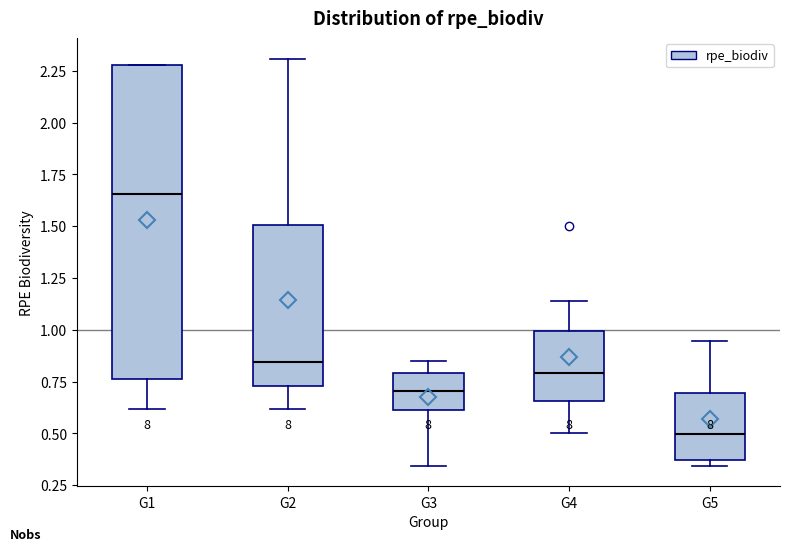

Reading left to right, transcribe this box plot: for each box, give where its median line is, the range the box spans, and where its two whiskers end, as read against the y-axis. The values are not printed on the chart, so give them approximately, as read against the axis.

G1: median 1.65, box 0.75 to 2.30, whiskers 0.60 to 2.30
G2: median 0.85, box 0.75 to 1.50, whiskers 0.60 to 2.30
G3: median 0.70, box 0.60 to 0.80, whiskers 0.35 to 0.85
G4: median 0.80, box 0.65 to 1.00, whiskers 0.50 to 1.15
G5: median 0.50, box 0.35 to 0.70, whiskers 0.35 (just below the box's lower edge) to 0.95